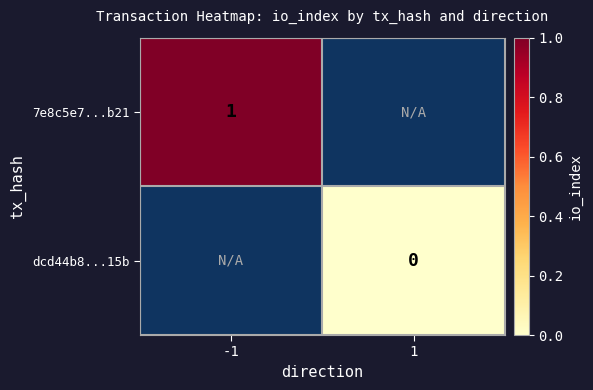

What is the maximum value shown in the chart?

1.0